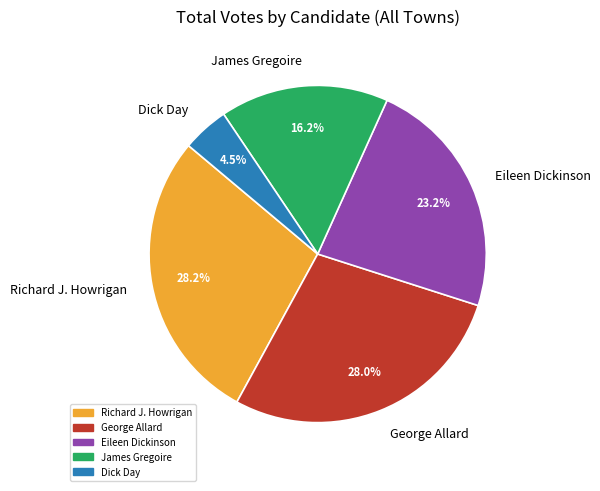

How many segments does this pie chart have?

5